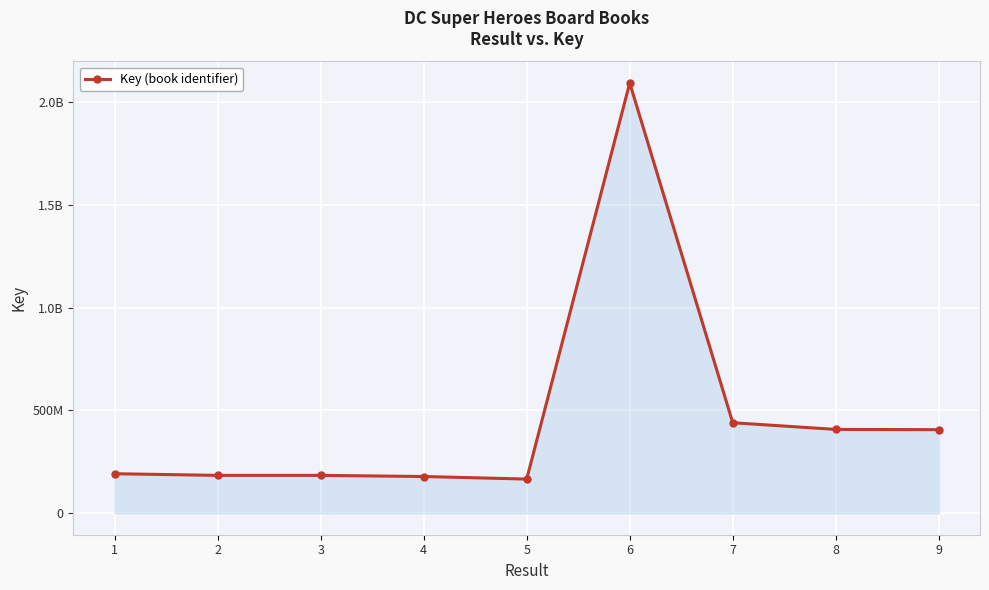

What is the ratio of the value at 4 to the value at 1?

0.9